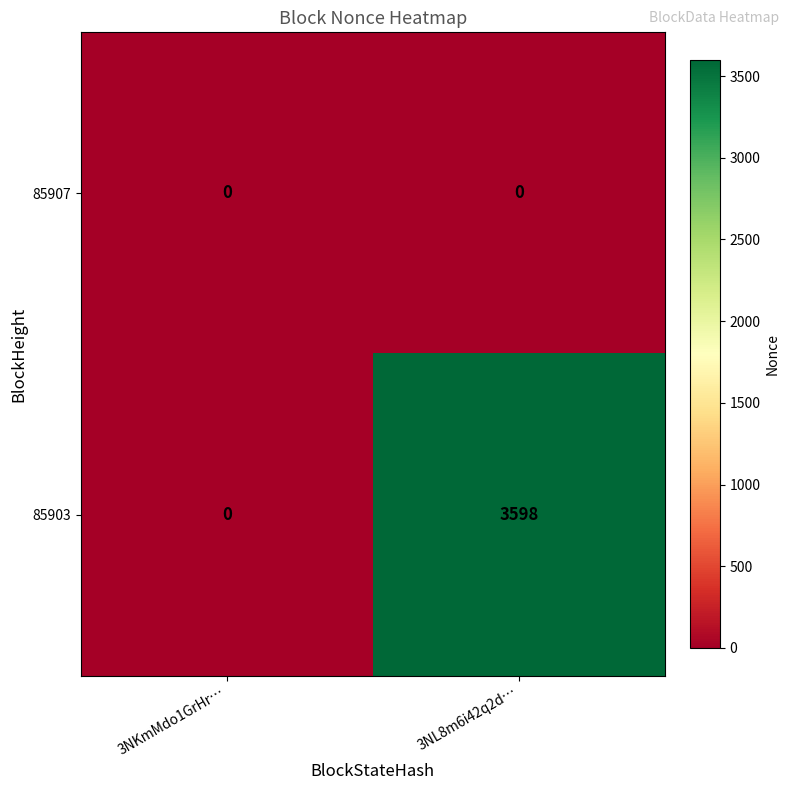

List the series in order of their overall mean, highest first.

85903, 85907